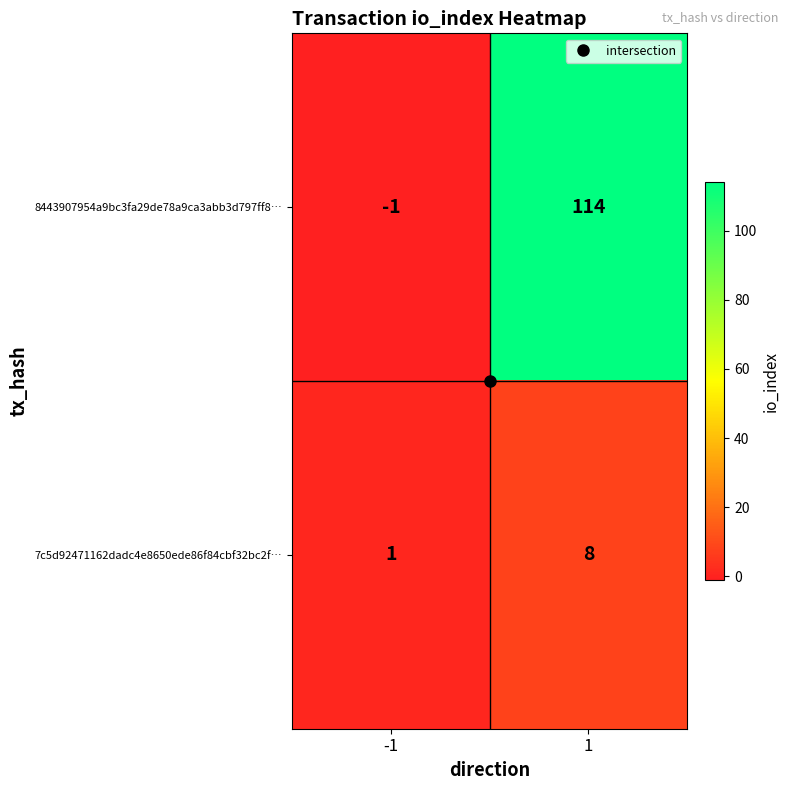

Rank the series by their average value, from highest to lowest.

8443907954a9bc3fa29de78a9ca3abb3d797ff8…, 7c5d92471162dadc4e8650ede86f84cbf32bc2f…